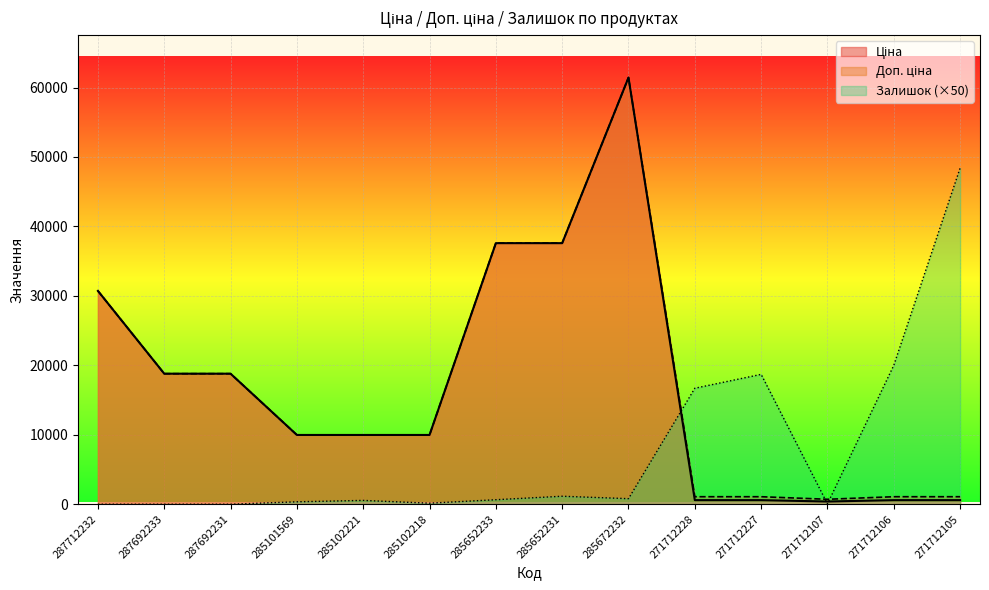

What is the spread (max minus min) of values at 285652233?

36943.6